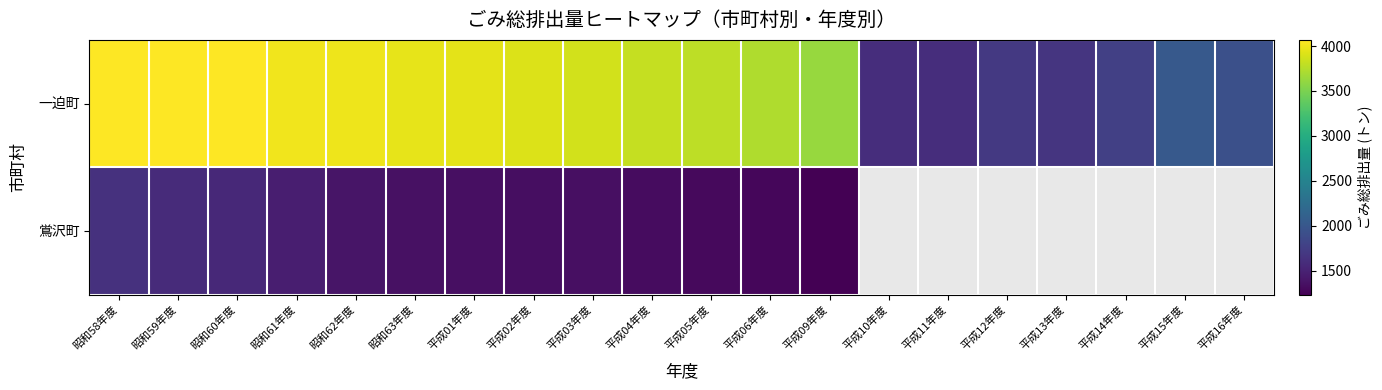

Which label corresponds to the largest value in the chart?

昭和59年度